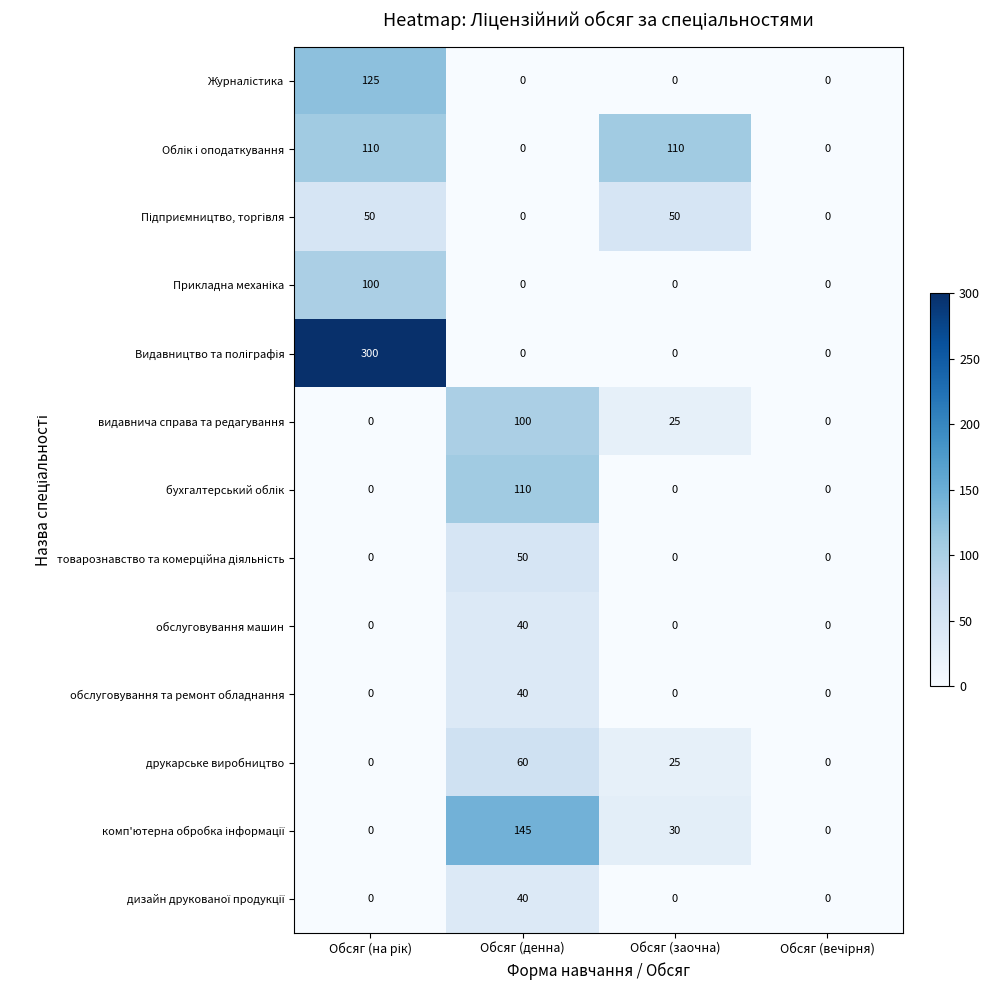

Where is видавнича справа та редагування nearest to the value 50?

Обсяг (заочна)